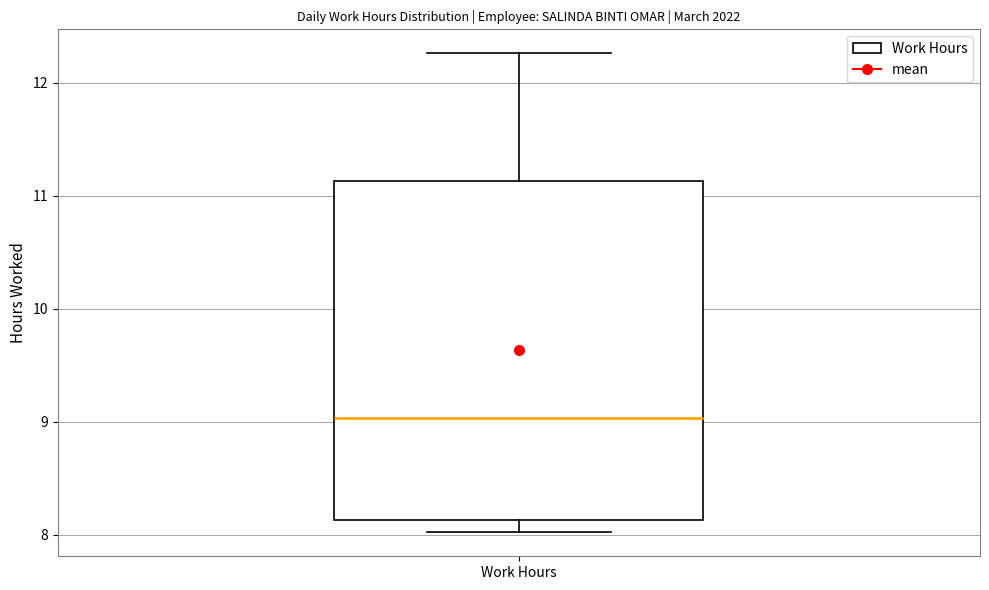

Read this box plot against the y-axis: the position of the median line, the range covered by the box, and the ends of both whiskers. The values are not printed on the chart, so give them approximately, as read against the axis.

median 9.0, box 8.1 to 11.1, whiskers 8.0 to 12.3